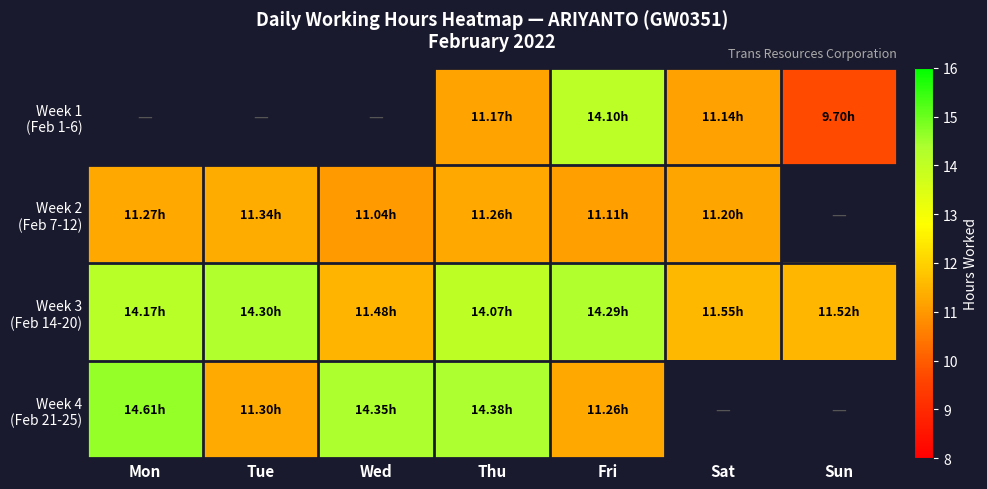

What is the sum of all Week 3 (Feb 14-20) values?

91.4